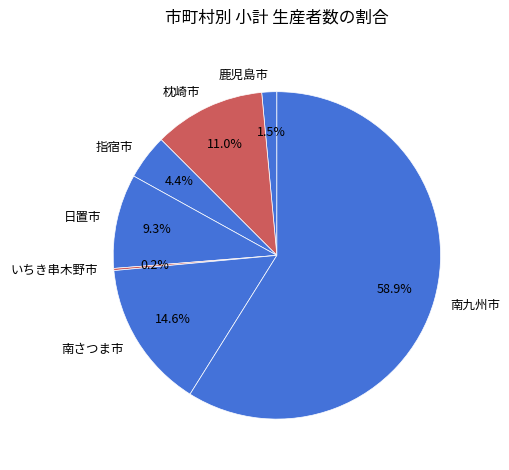

What is the ratio of the value at 指宿市 to the value at 南さつま市?

0.3